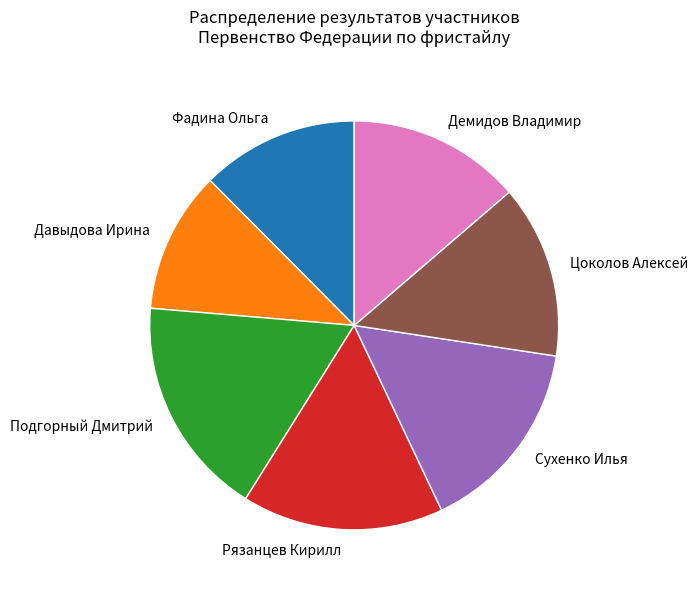

The Фадина Ольга slice represents 12% of the pie. True or false?

True